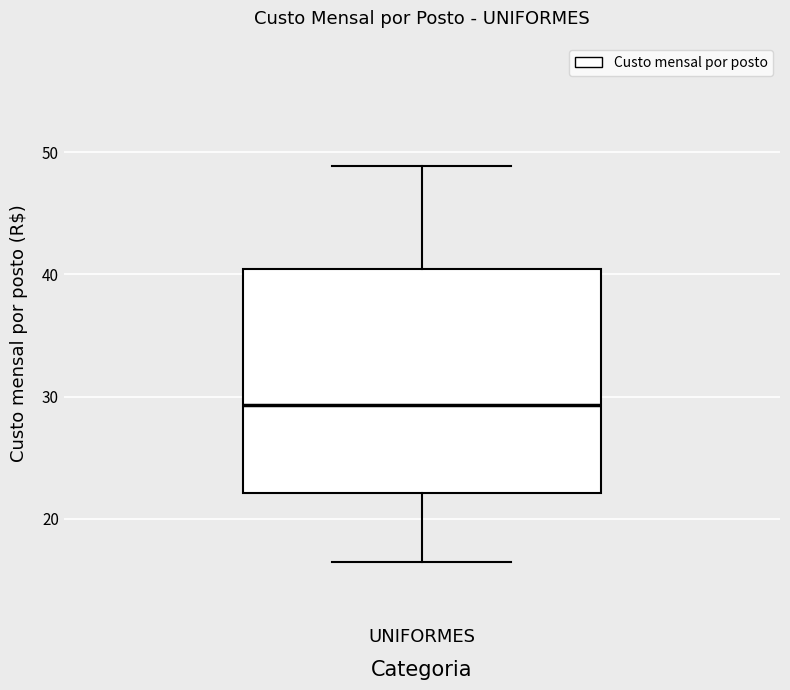

Transcribe this box plot: give where the median line is, the range the box spans, and where the two whiskers end, as read against the y-axis. The values are not printed on the chart, so give them approximately, as read against the axis.

median 29, box 22 to 40, whiskers 16 to 49